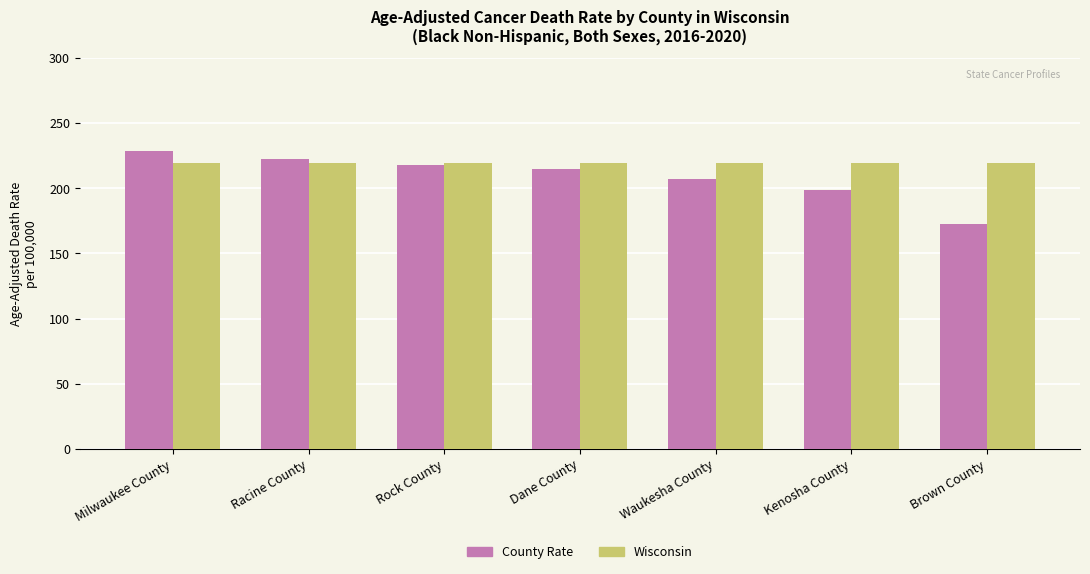

What are all the series names shown in the legend?

County Rate, Wisconsin